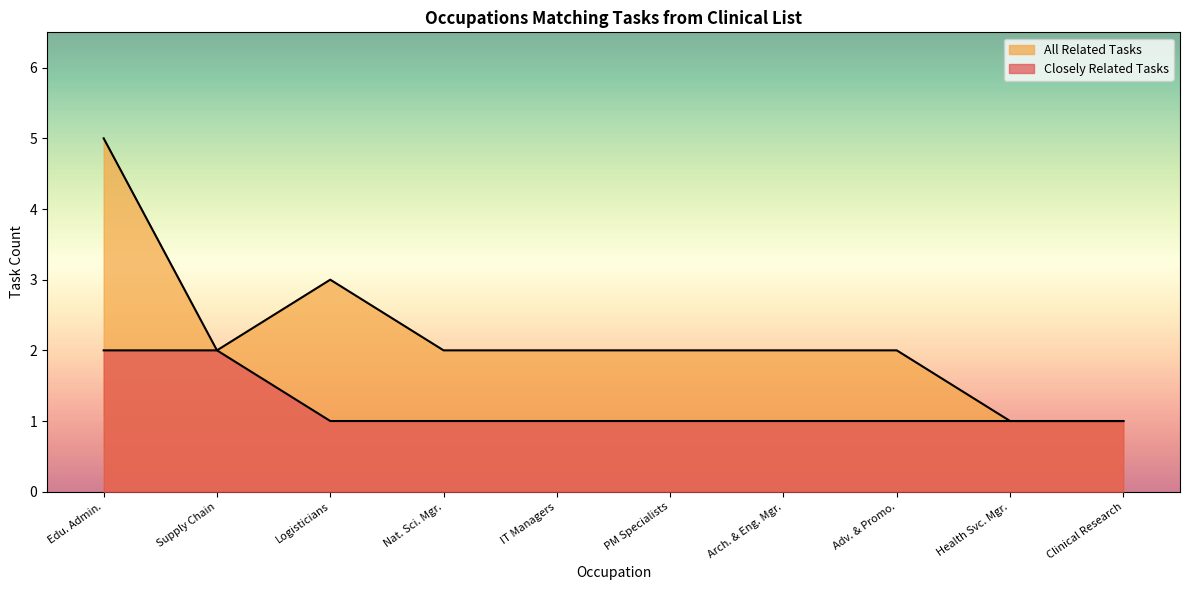

Is it true that Closely Related Tasks equals 1 at PM Specialists?

True